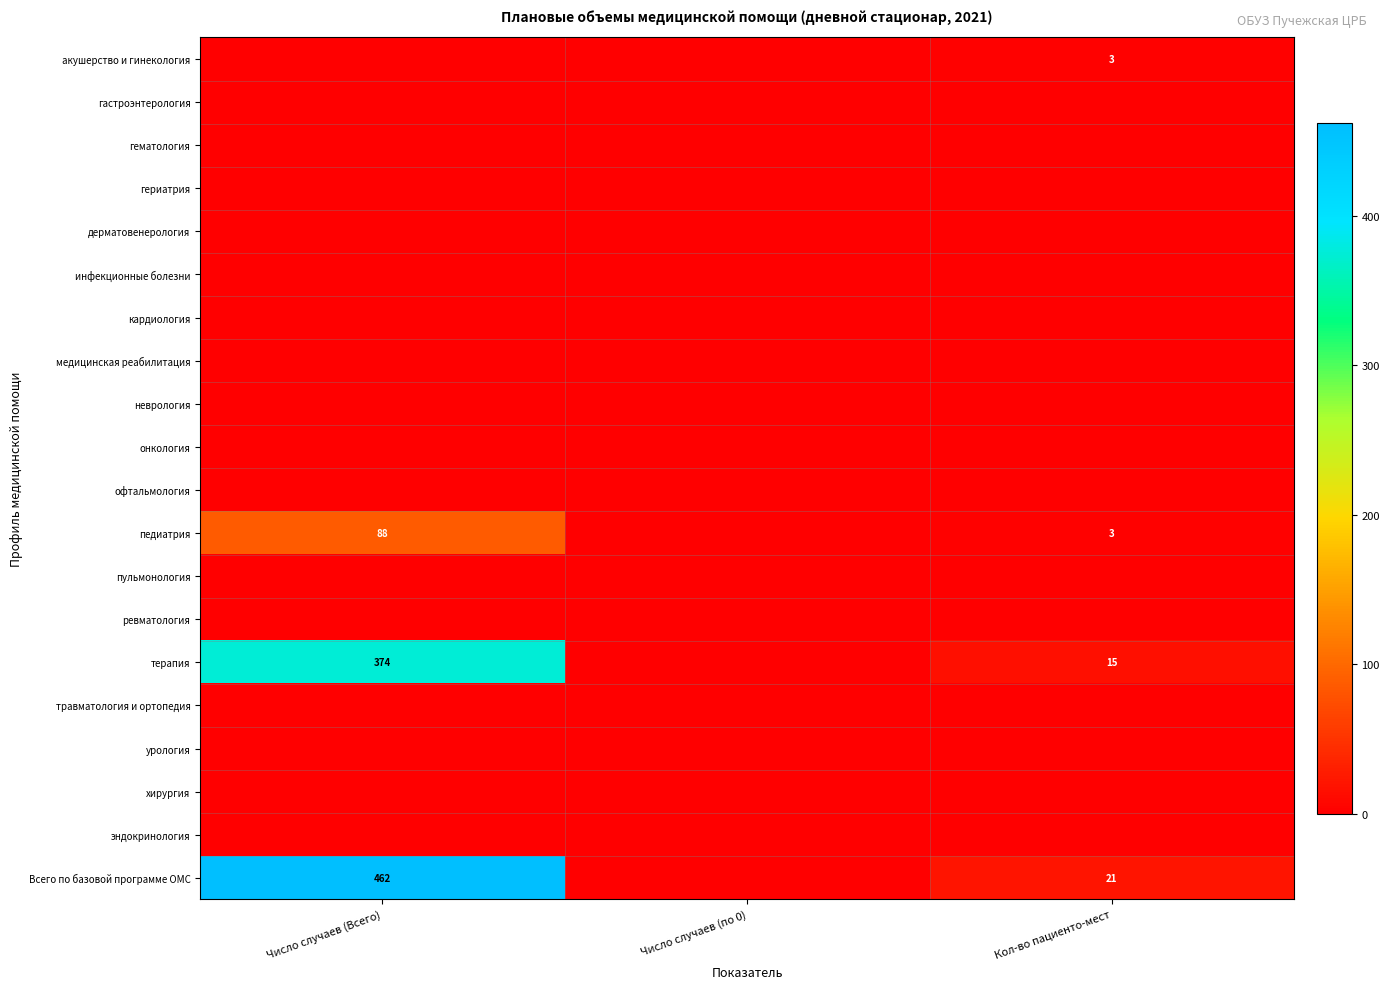

At how many categories does at least one series exceed 273?

1